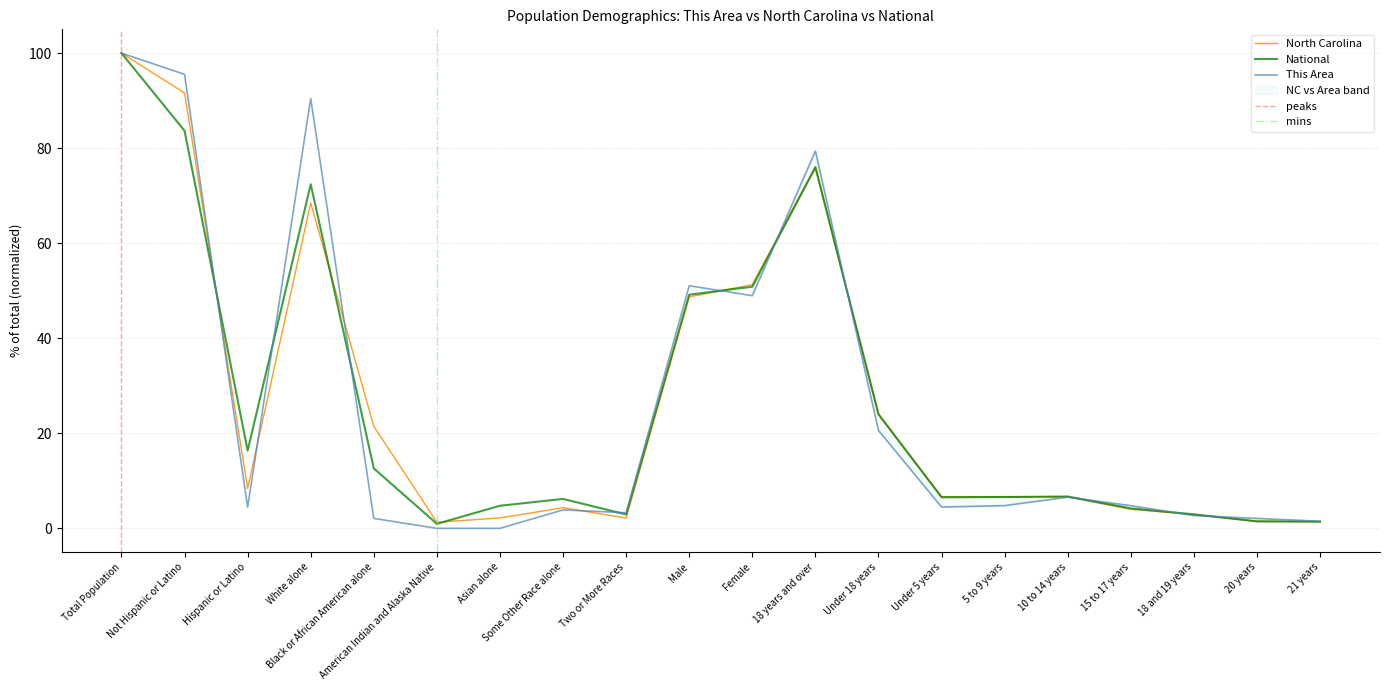

Reading left to right, transcribe all the data shown in this chart.

This Area: 100.0	95.5	4.5	90.4	2.1	0.0	0.0	3.9	3.3	51.0	49.0	79.4	20.6	4.5	4.8	6.6	4.8	2.7	2.1	1.5
North Carolina: 100.0	91.6	8.4	68.5	21.5	1.3	2.2	4.3	2.2	48.7	51.3	76.1	23.9	6.6	6.7	6.6	4.0	2.9	1.5	1.4
National: 100.0	83.7	16.3	72.4	12.6	0.9	4.8	6.2	2.9	49.2	50.8	76.0	24.0	6.5	6.6	6.7	4.2	2.9	1.5	1.4